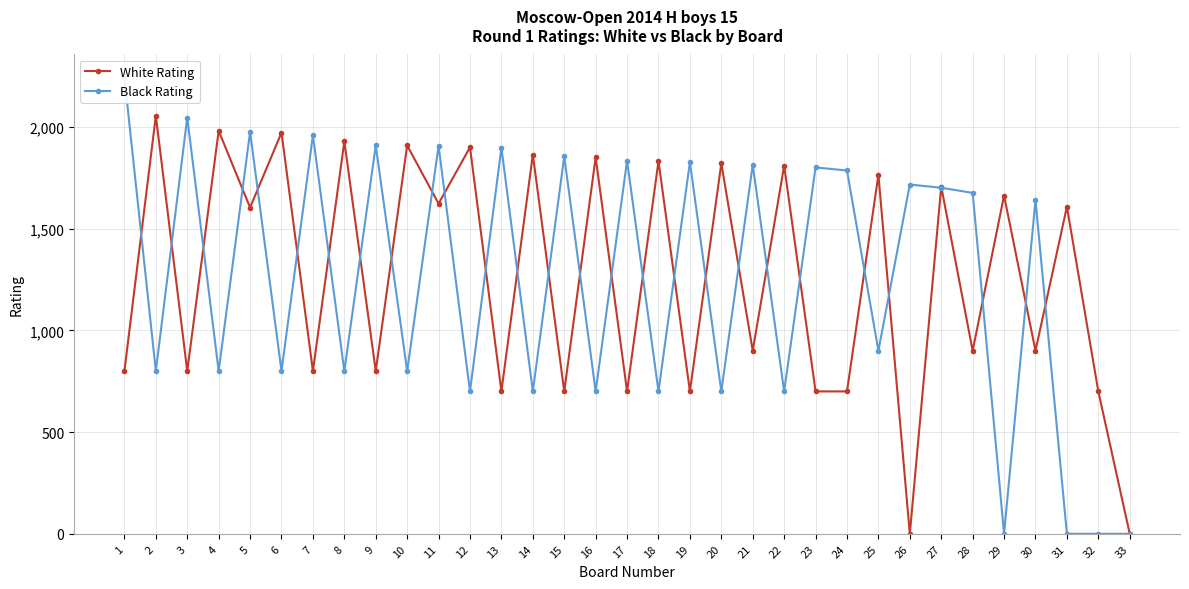

Between which two adjacent categories do Black Rating and White Rating first intersect?

1 and 2